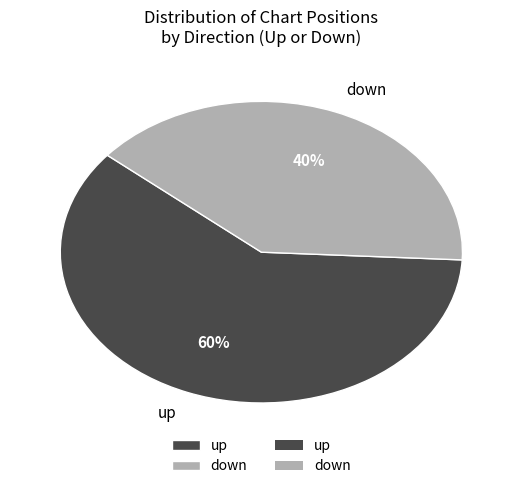

Combined, do down and up account for over 50%?

Yes